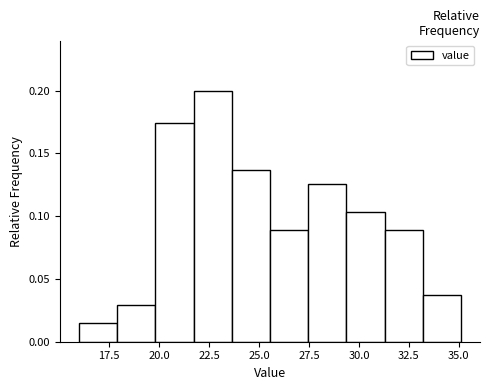

Read against the x-axis, roughly where is the centre of the tallest bar?

22.5